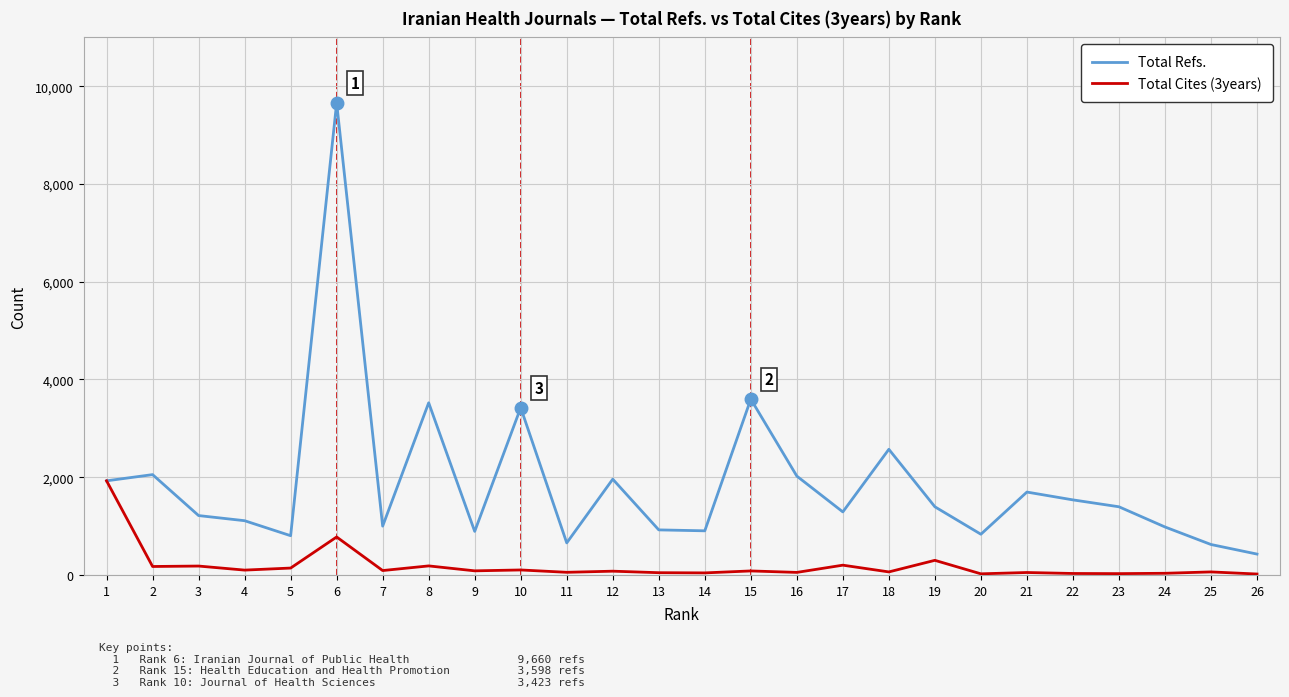

At which category does Total Refs. reach its first local valley?

5